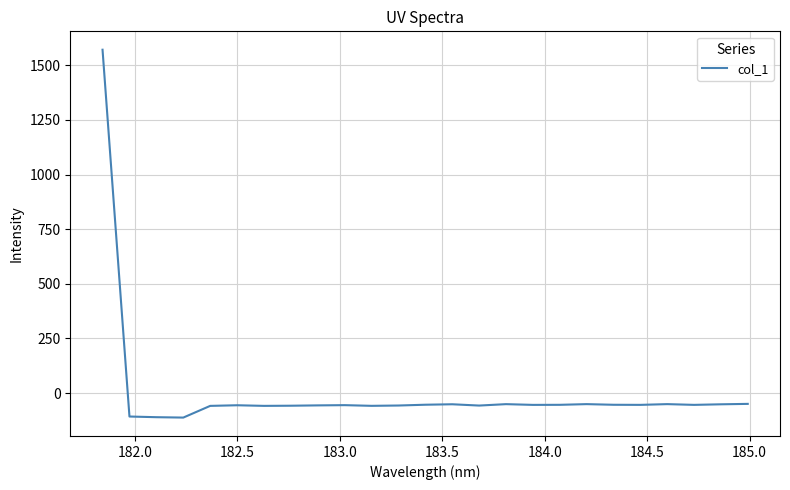

What is the greatest value displayed?

1571.1